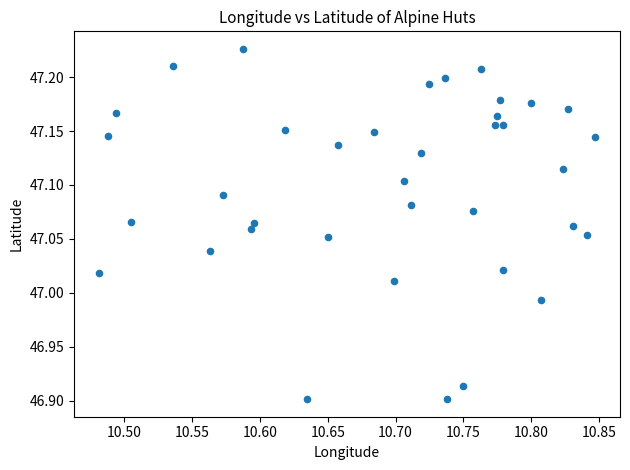

What is the range of X values (max minus min)?

0.4